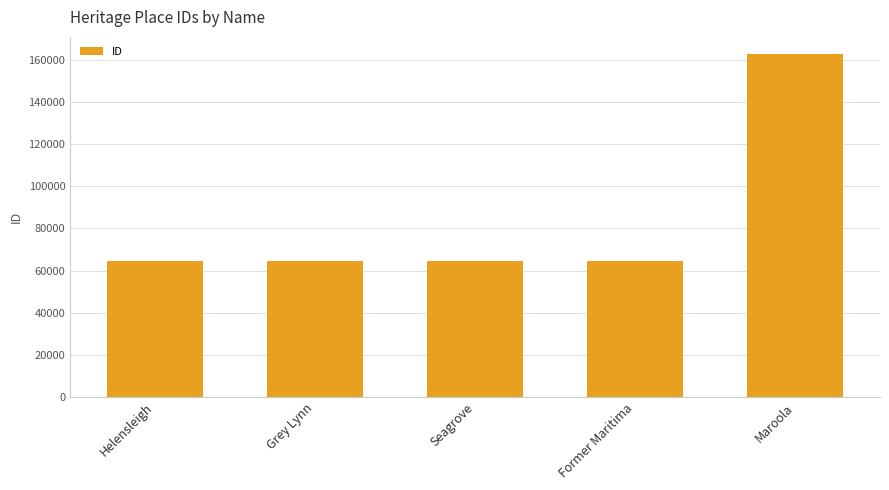

What is the label of the 1st bar from the right?

Maroola